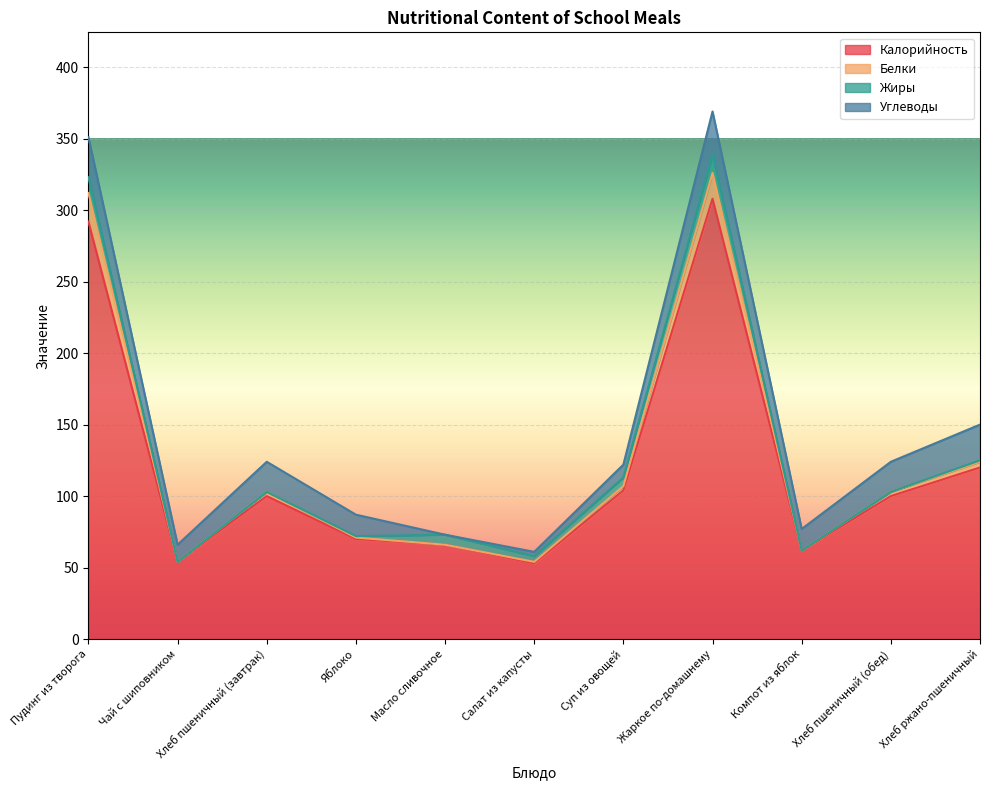

True or false: Калорийность has a value of 110 at Яблоко.

False